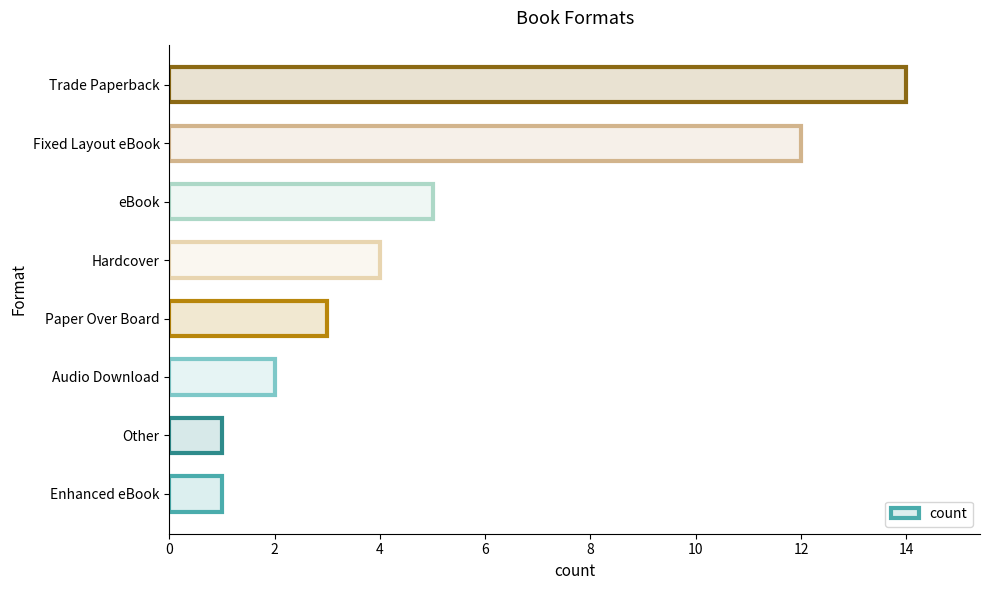

Reading bottom to top, transcribe all the data shown in this chart.

1	1	2	3	4	5	12	14